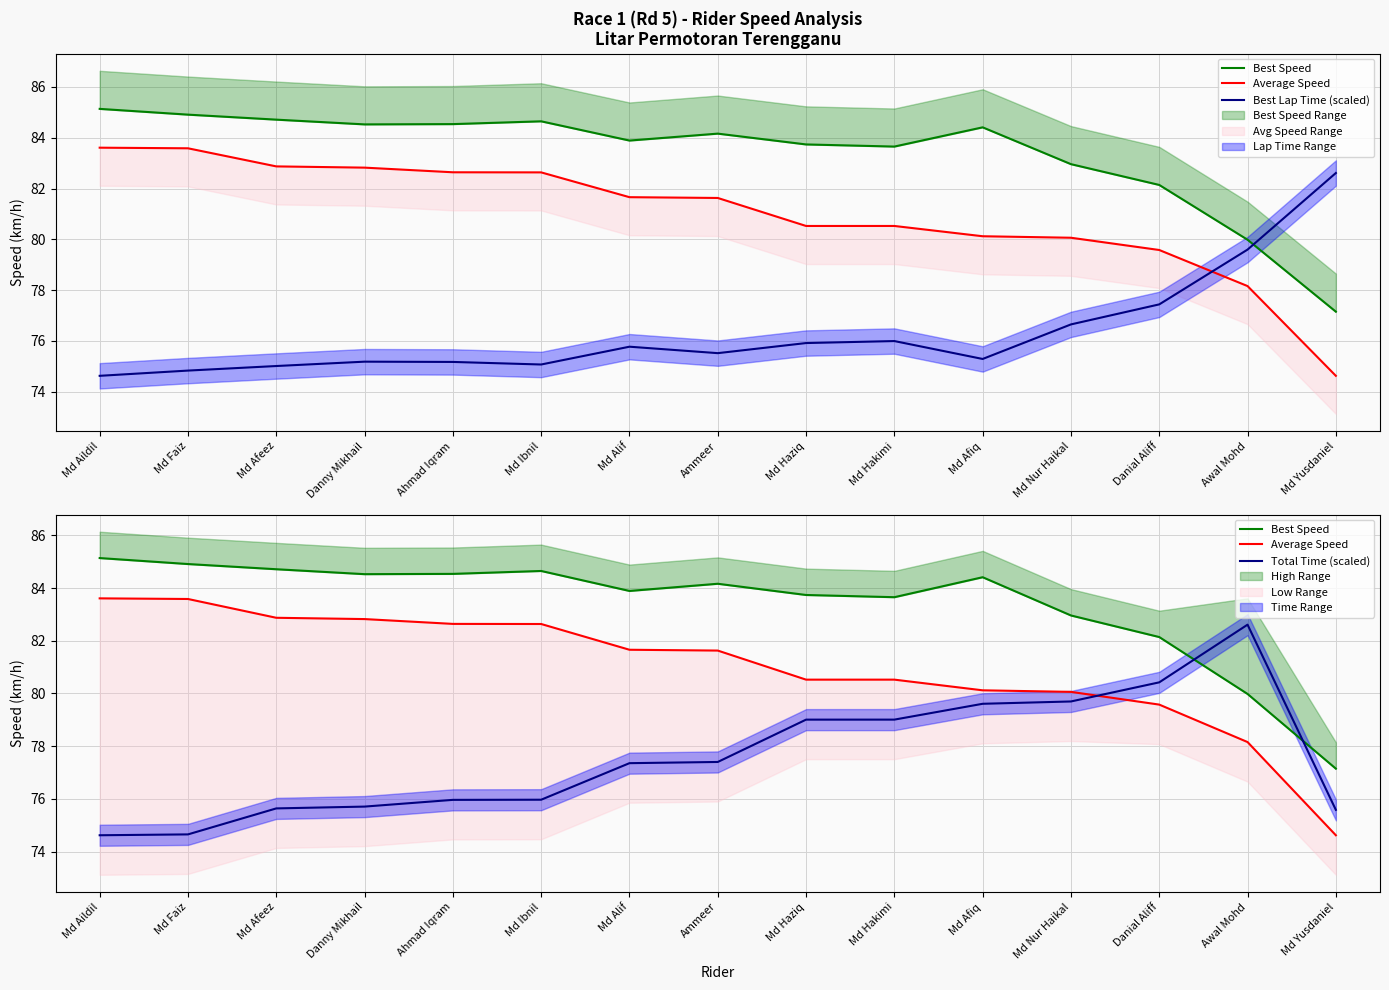

What is the difference between the maximum and second lowest values in the Best Speed series?

5.2